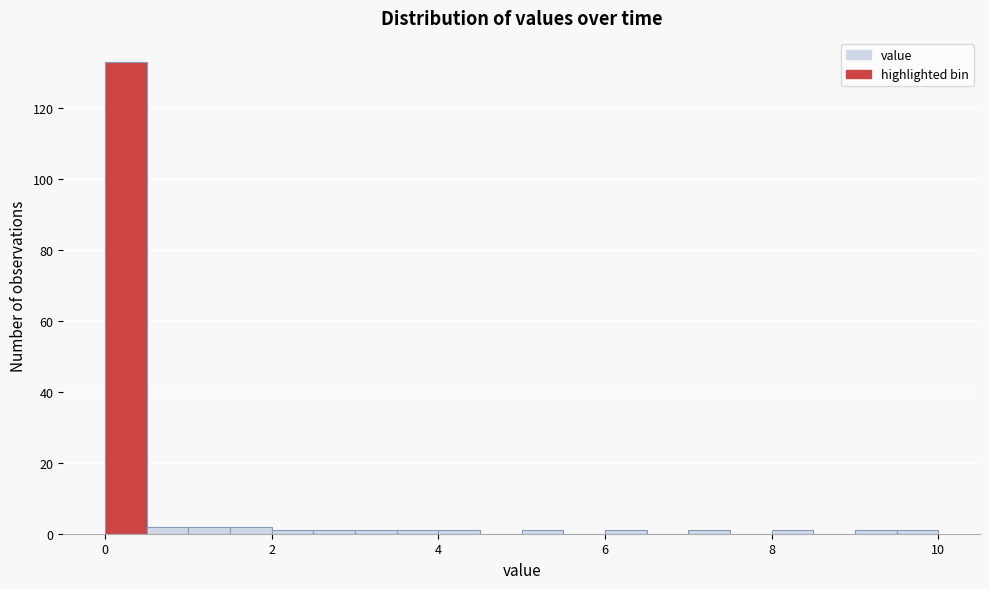

Around what value on the x-axis is the tallest bar? Give the approximate position of its centre, as read against the axis.

0.2